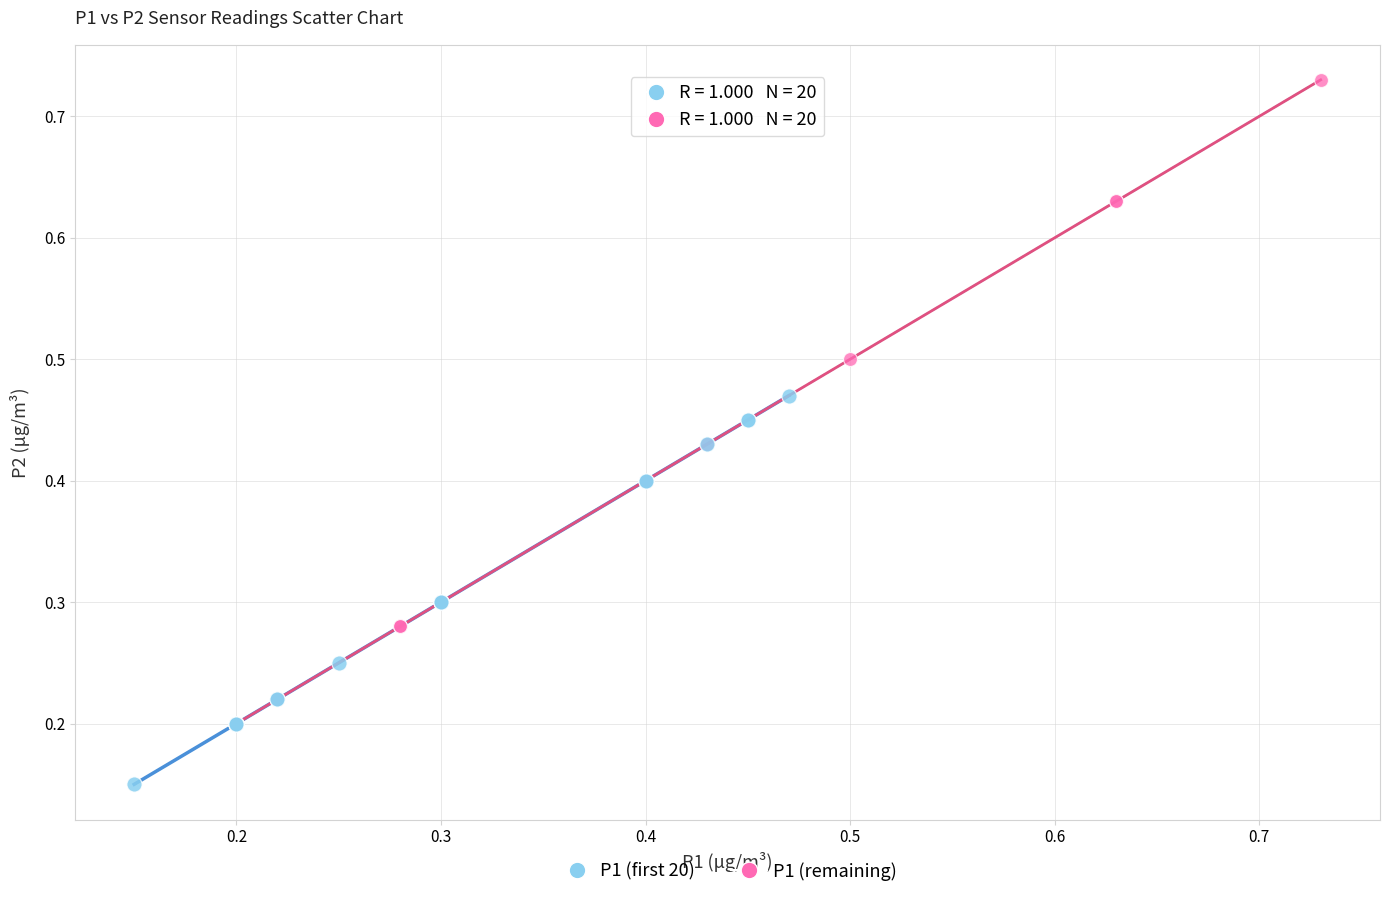

Which series has the widest spread of Y values?

P1 (remaining)